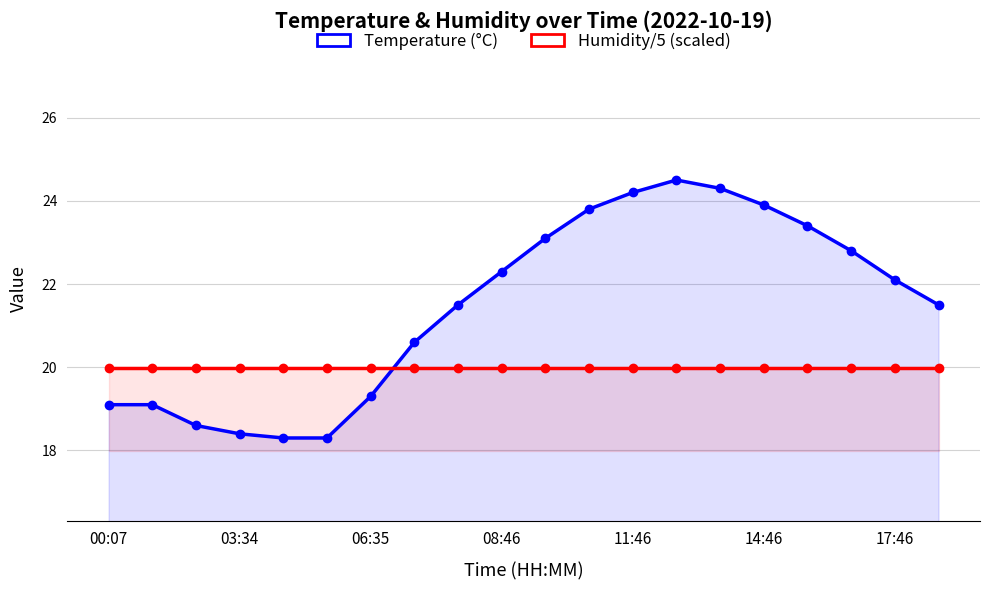

Is it true that Humidity/5 (scaled) equals 20.0 at 17:46?

True